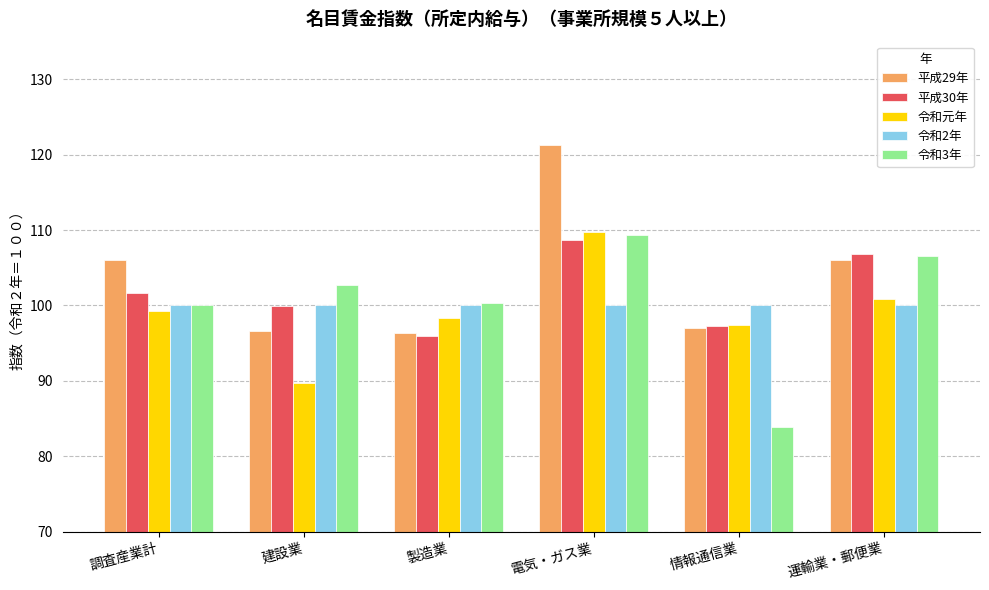

How many bars are there in each group?

5